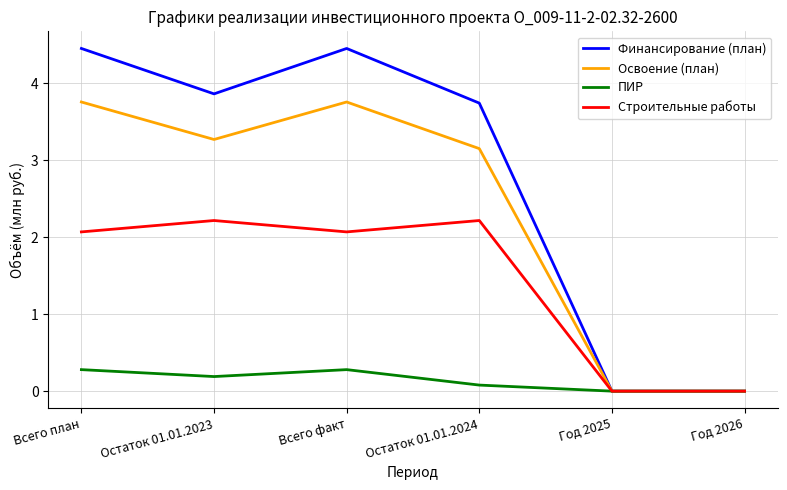

How many lines are shown in the chart?

4